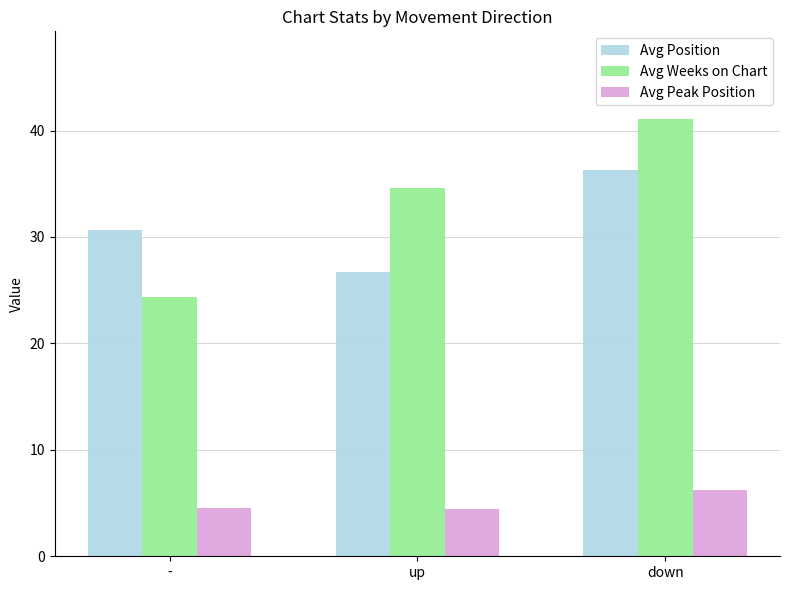

What is the label of the 1st bar from the right?

down